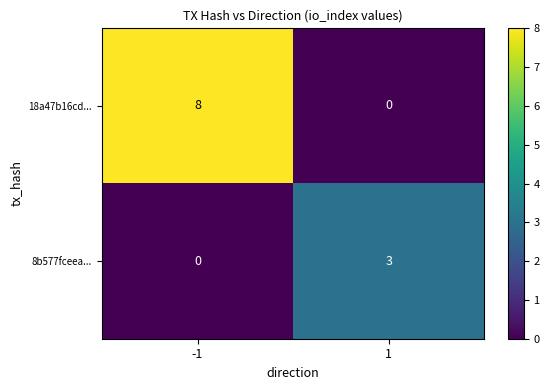

List the series in order of their overall mean, highest first.

18a47b16cd..., 8b577fceea...